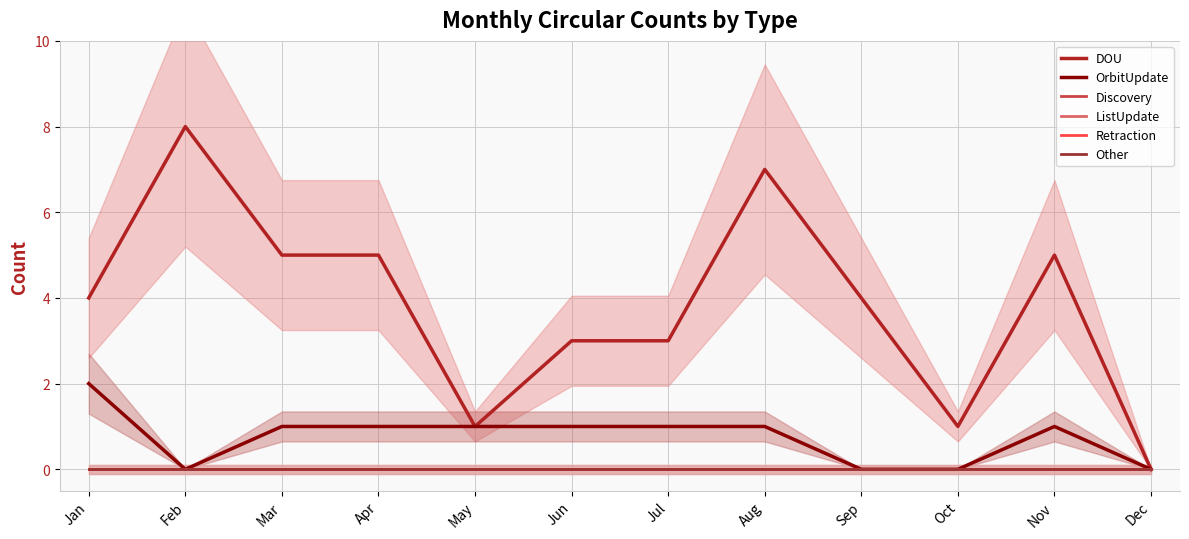

Which series has the largest total across all categories?

DOU